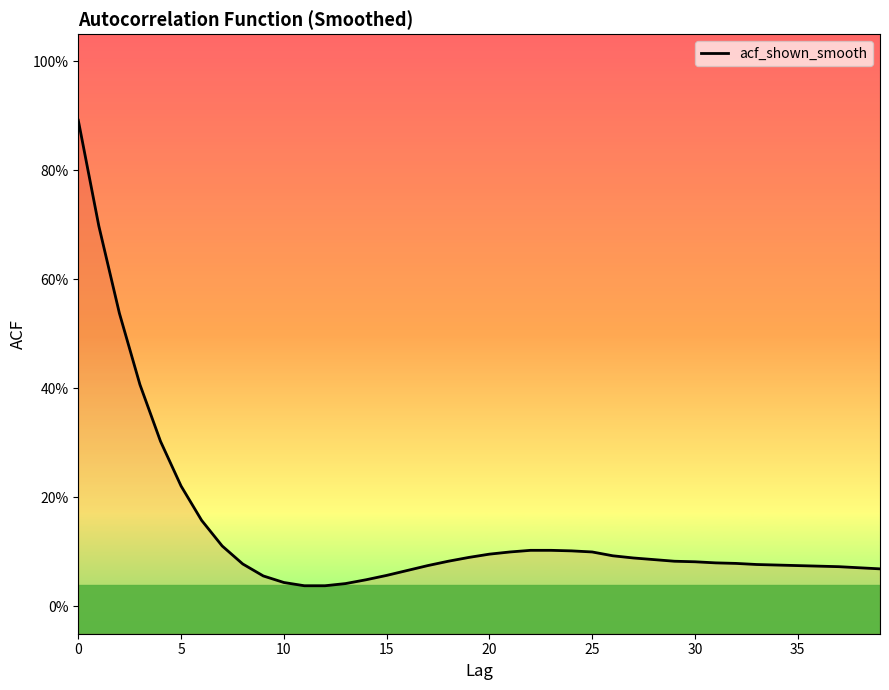

Does the chart have visible grid lines?

No